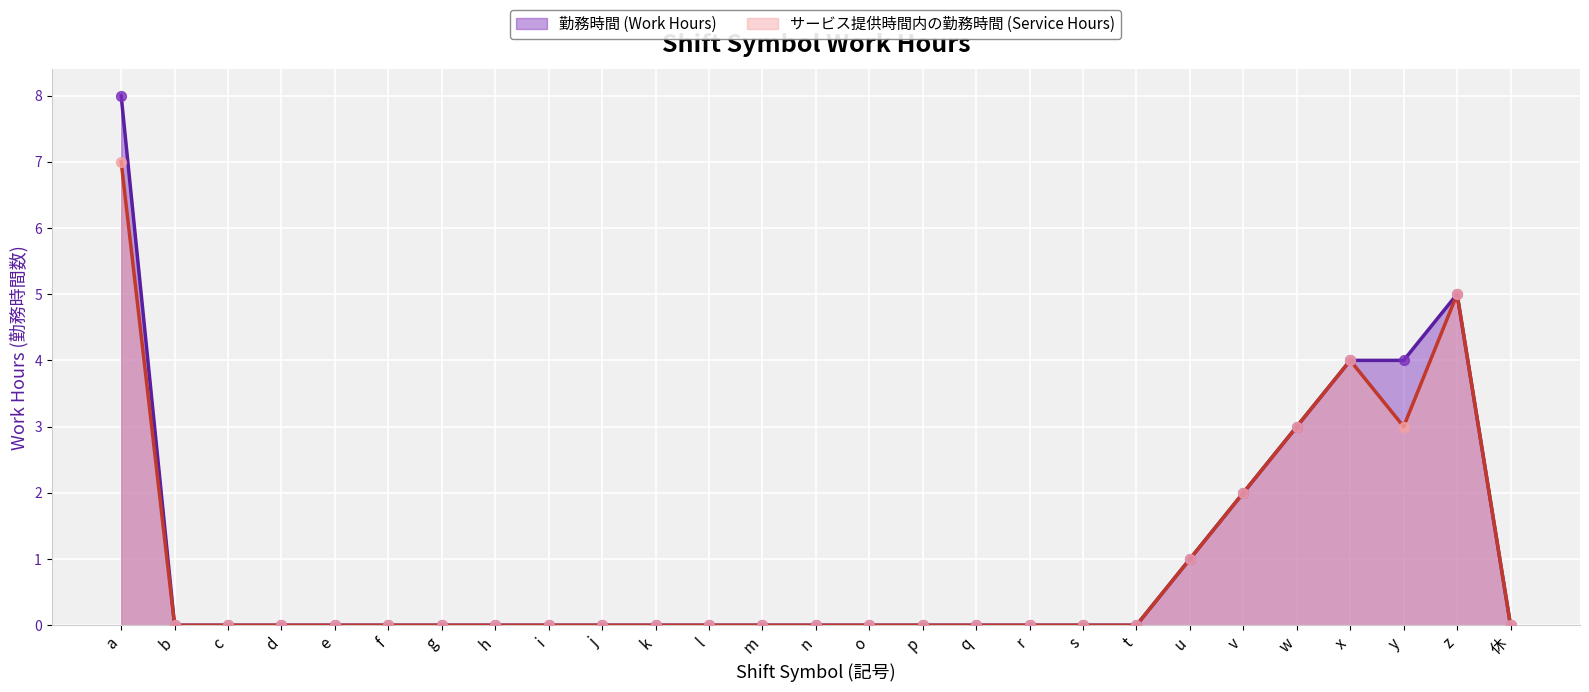

Is the value of 勤務時間 (Work Hours) at p greater than the value of サービス提供時間内の勤務時間 (Service Hours) at g?

No